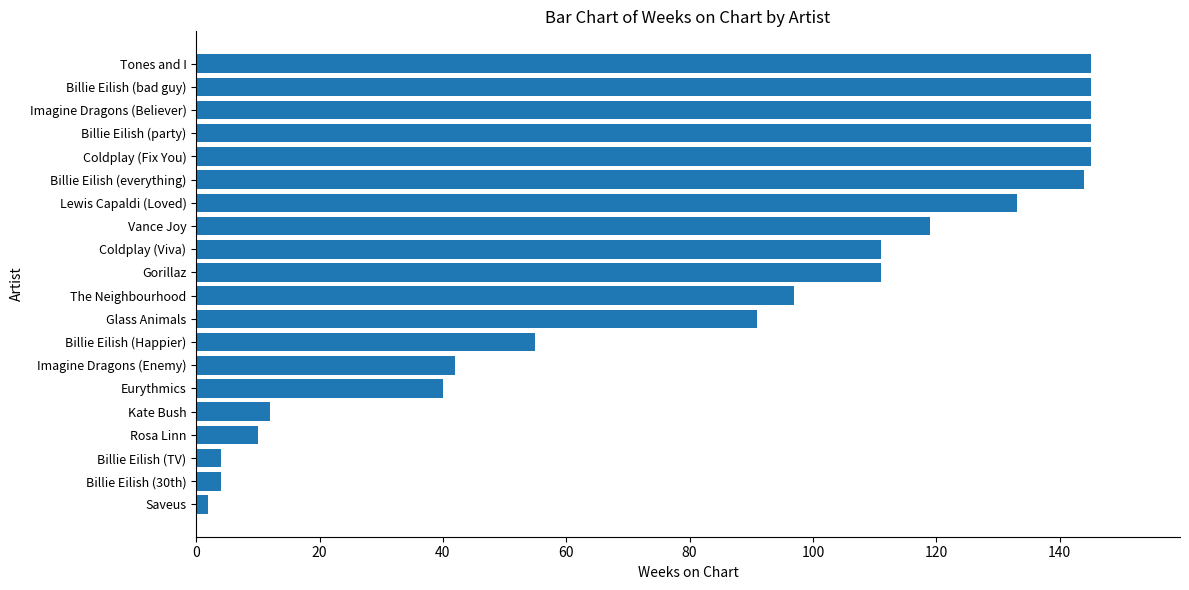

What is the ratio of the value at Billie Eilish (bad guy) to the value at Gorillaz?

1.3